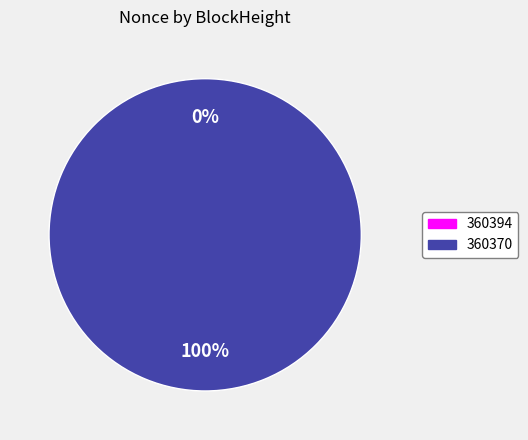

How many segments does this pie chart have?

2